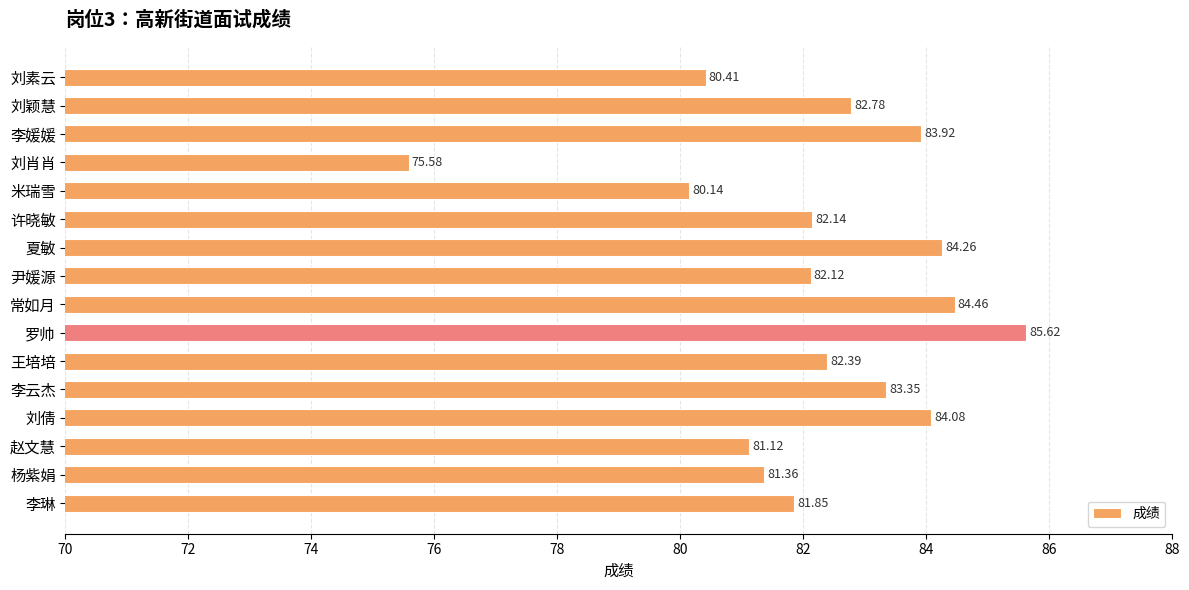

Where is the data nearest to the value 80?

米瑞雪